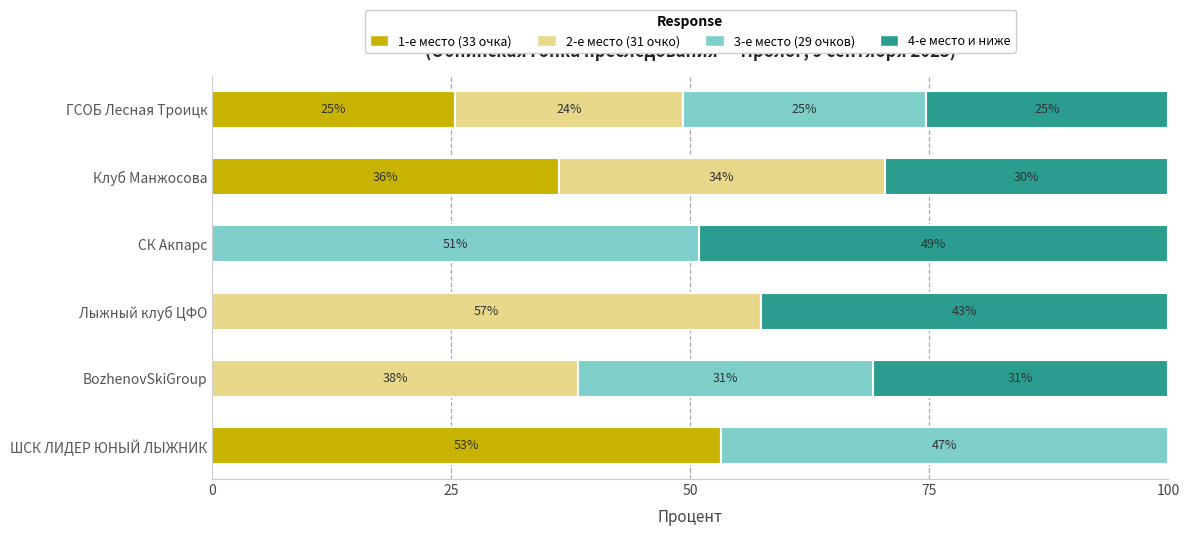

What position from the right is Клуб Манжосова?

5